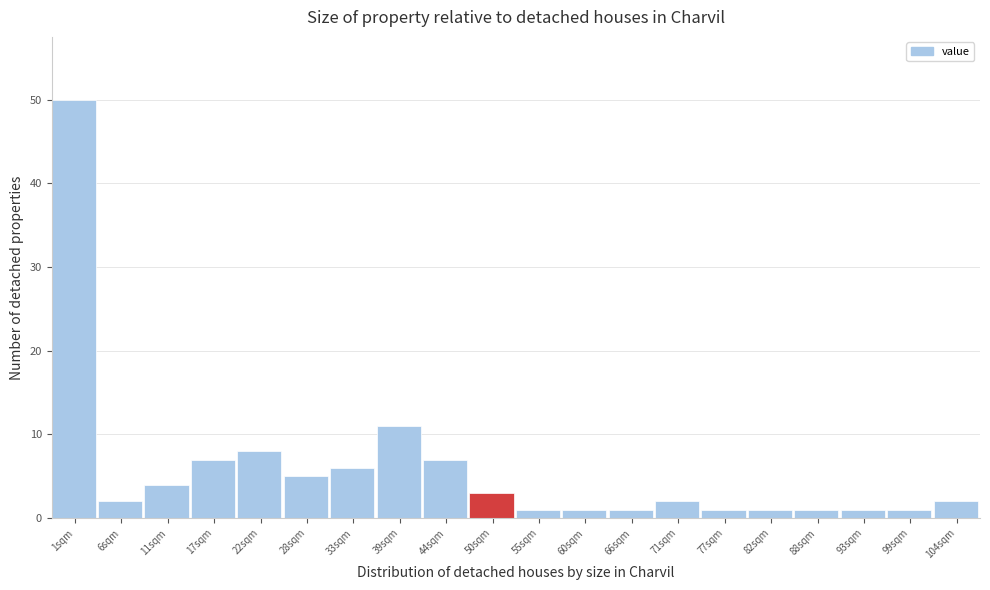

Reading left to right, extract all data points from this chart.

1sqm=50	6sqm=2	11sqm=4	17sqm=7	22sqm=8	28sqm=5	33sqm=6	39sqm=11	44sqm=7	50sqm=3	55sqm=1	60sqm=1	66sqm=1	71sqm=2	77sqm=1	82sqm=1	88sqm=1	93sqm=1	99sqm=1	104sqm=2